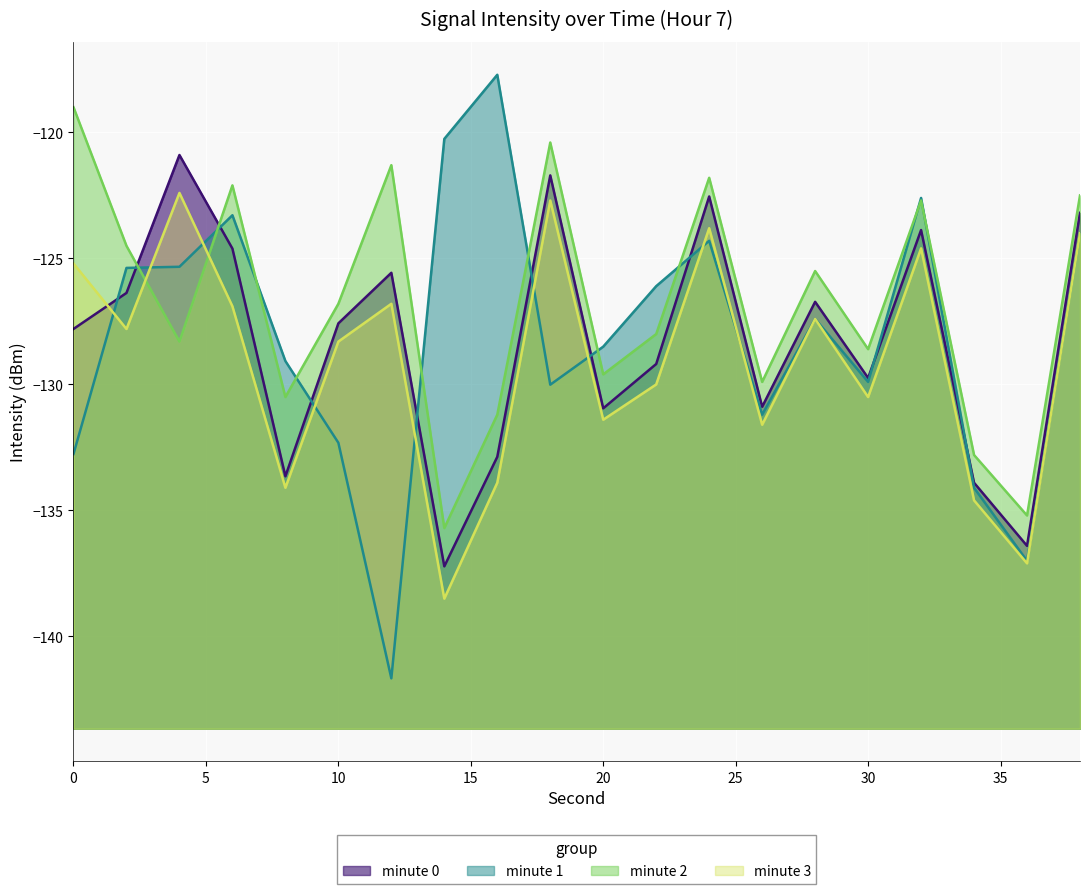

What is the total value across all series at 2?

-504.0